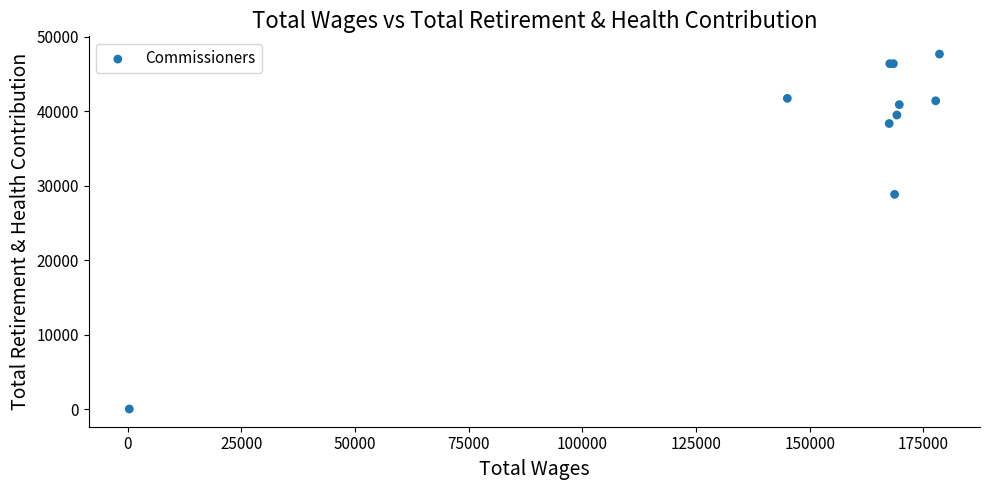

What Y value in the scatter plot is closest to 23870?

28859